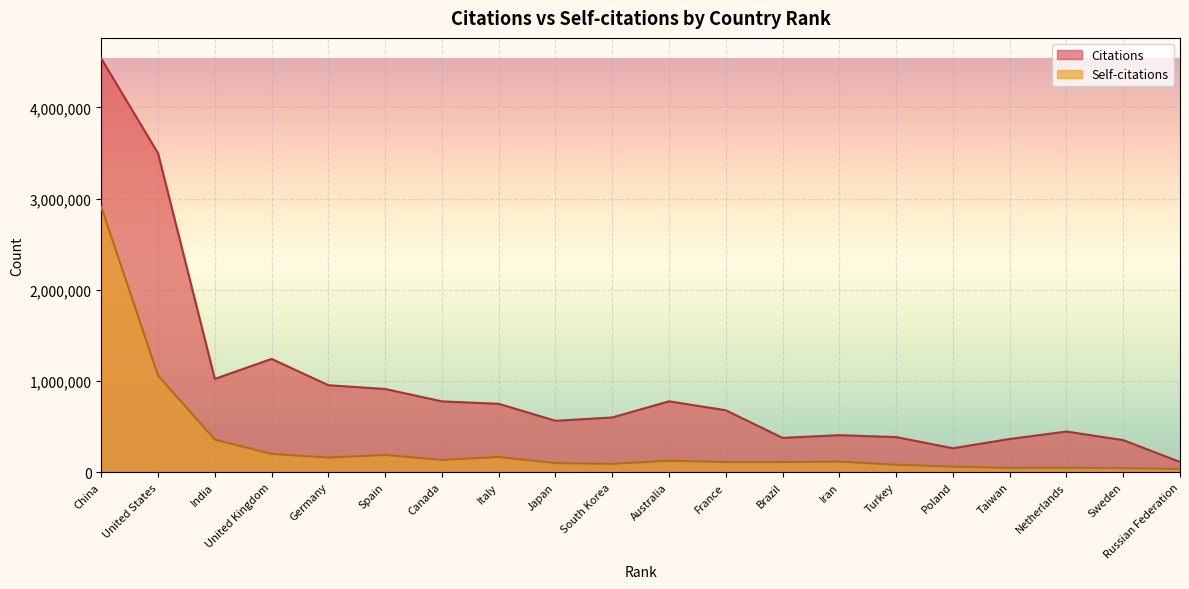

How many interior local valleys does the Self-citations series have?

5